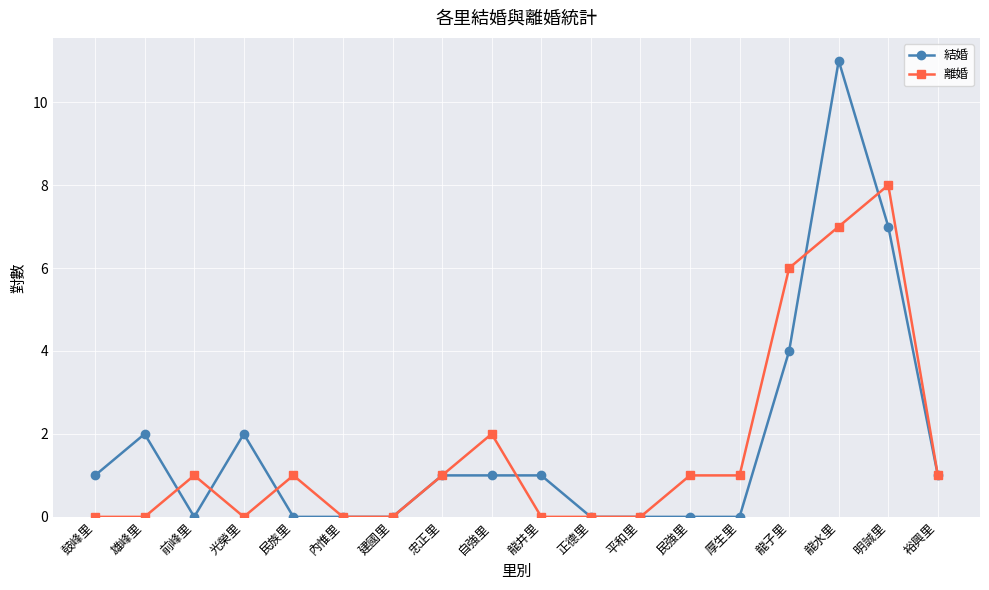

Does the chart have visible grid lines?

Yes